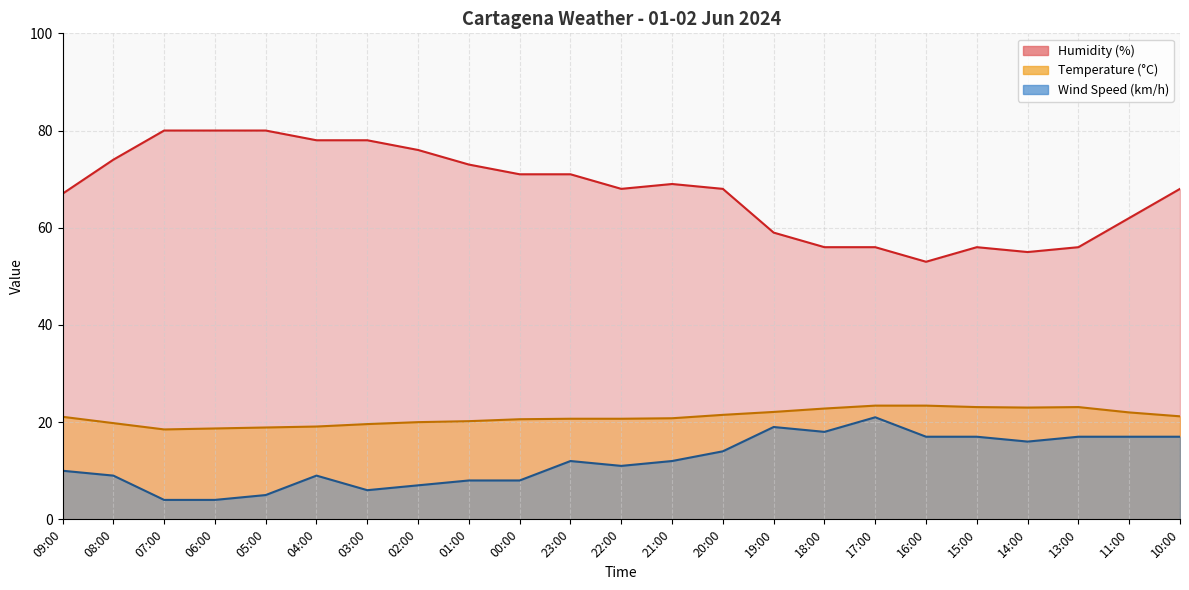

What is the label of the 4th point from the left?

06:00